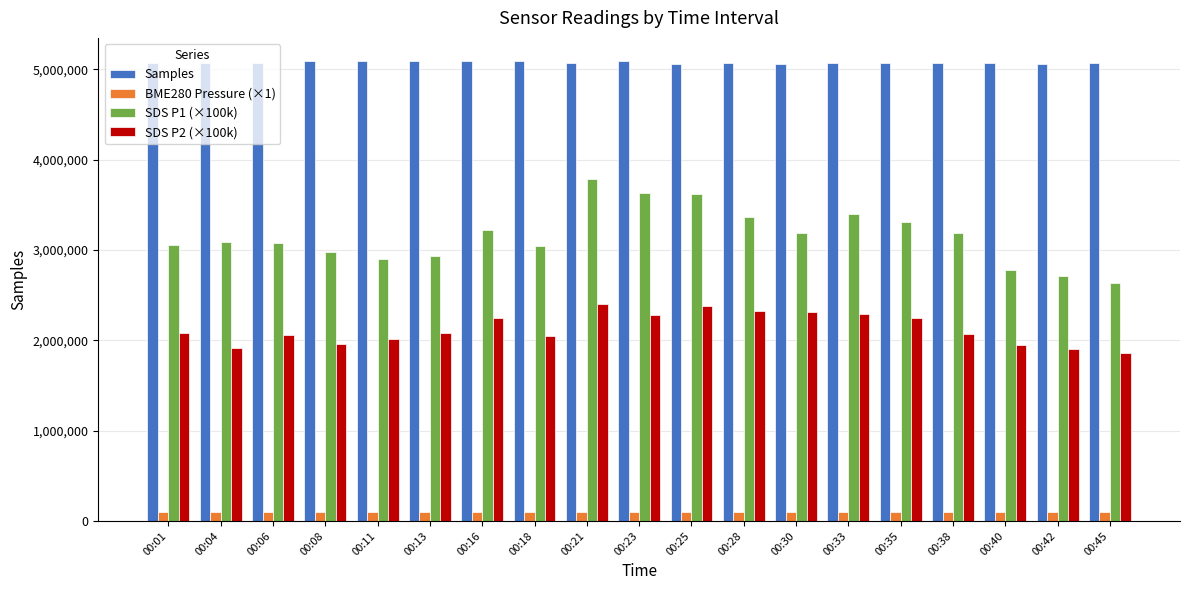

The value of SDS P1 (×100k) at 00:01 is 1387998.4. True or false?

False